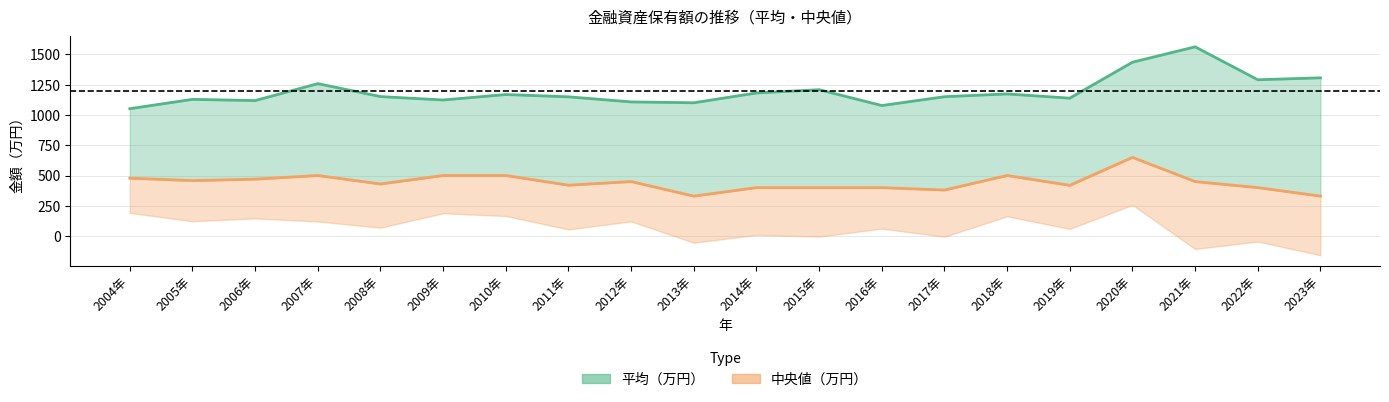

Between 2014年 and 2016年, which series saw the biggest shift?

平均（万円）